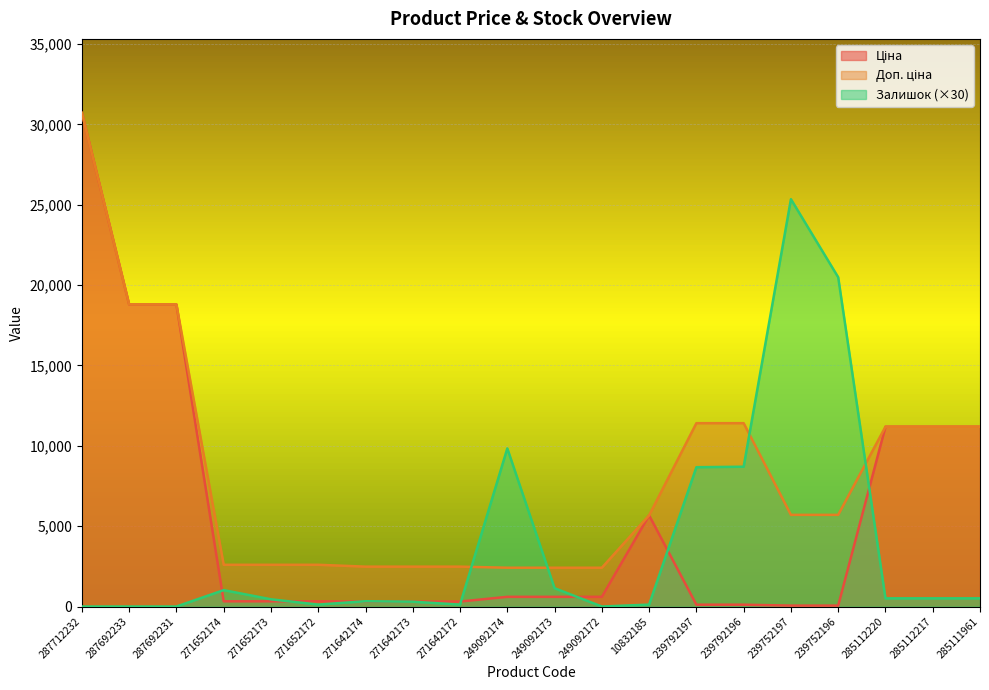

Reading left to right, extract all data points from this chart.

Ціна: 30717.1	18796.8	18796.8	324.8	324.8	324.8	310.3	310.3	310.3	603.7	603.7	603.7	5673.8	114.1	114.1	57.0	57.0	11188.2	11188.2	11188.2
Доп. ціна: 30717.1	18796.8	18796.8	2598.3	2598.3	2598.3	2482.4	2482.4	2482.4	2414.8	2414.8	2414.8	5673.8	11410.0	11410.0	5705.0	5705.0	11188.2	11188.2	11188.2
Залишок: 0.0	0.0	0.0	1020.0	450.0	120.0	330.0	300.0	120.0	9840.0	1140.0	0.0	120.0	8670.0	8700.0	25350.0	20490.0	510.0	510.0	510.0